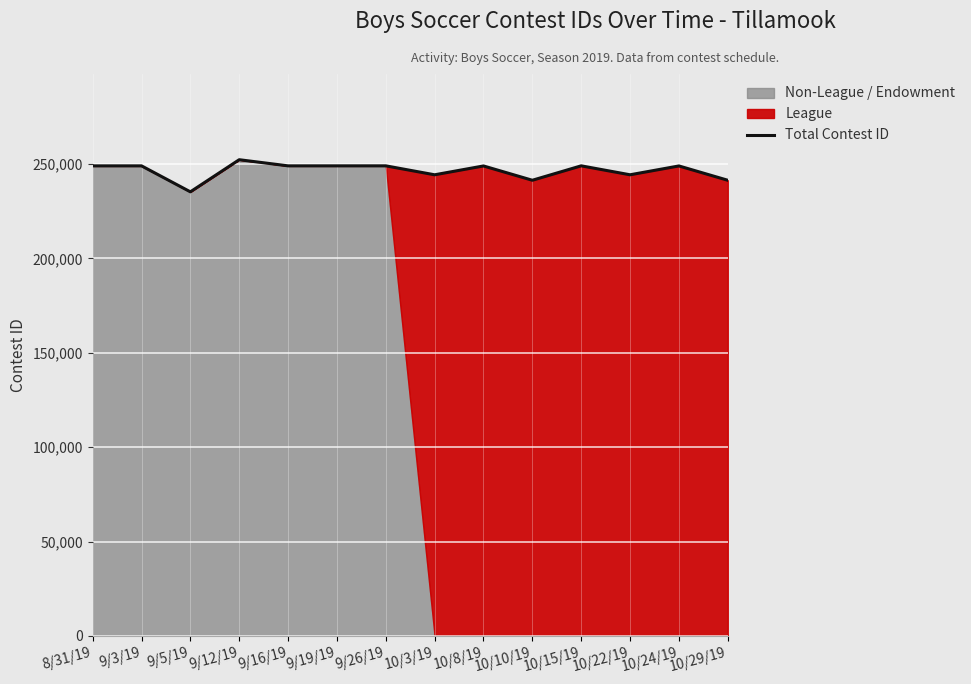

The value at 10/3/19 is 405385. True or false?

False